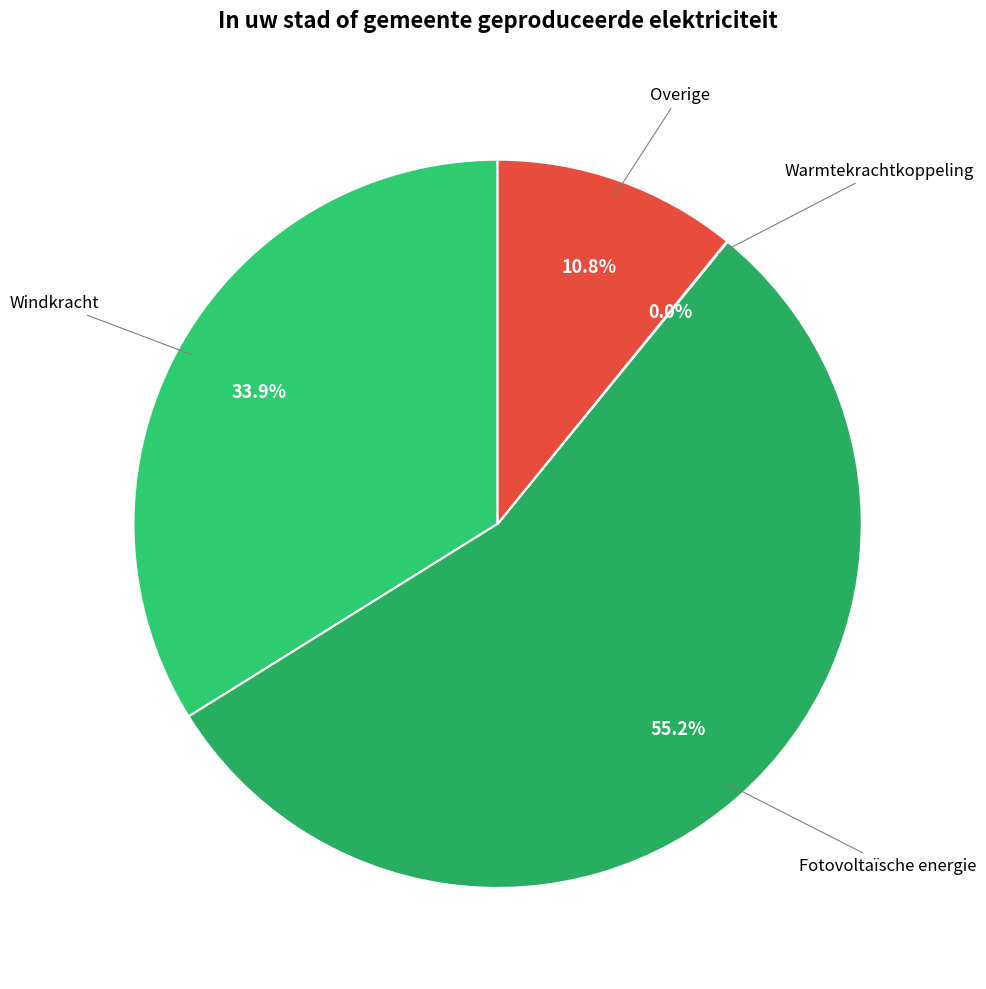

Does any single category account for the majority?

Yes